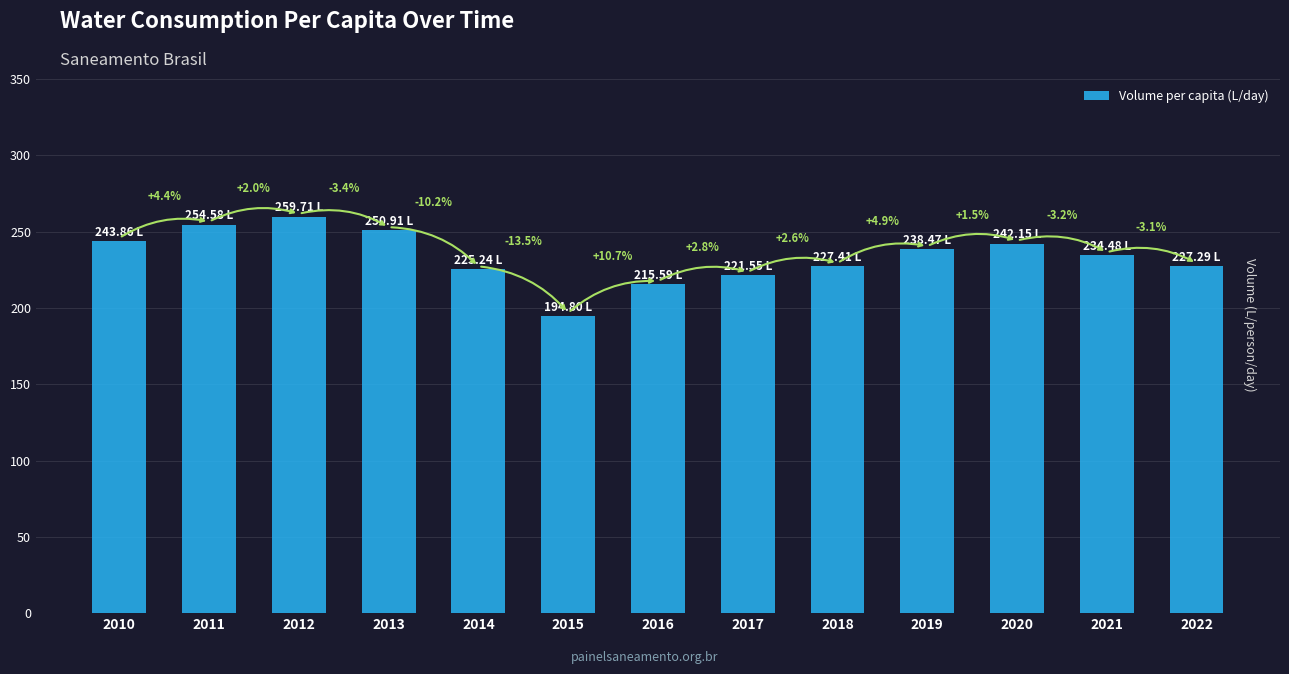

Are the bars horizontal?

No